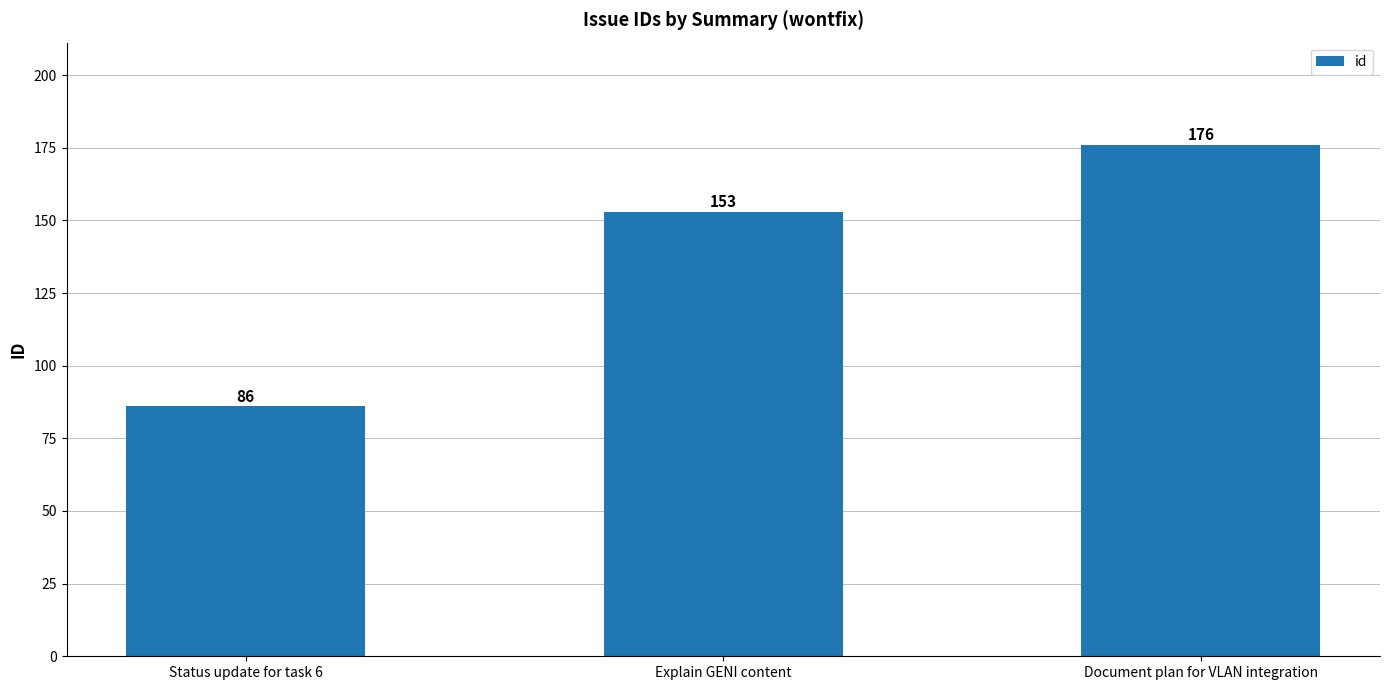

What is the difference between the maximum and minimum values?

90